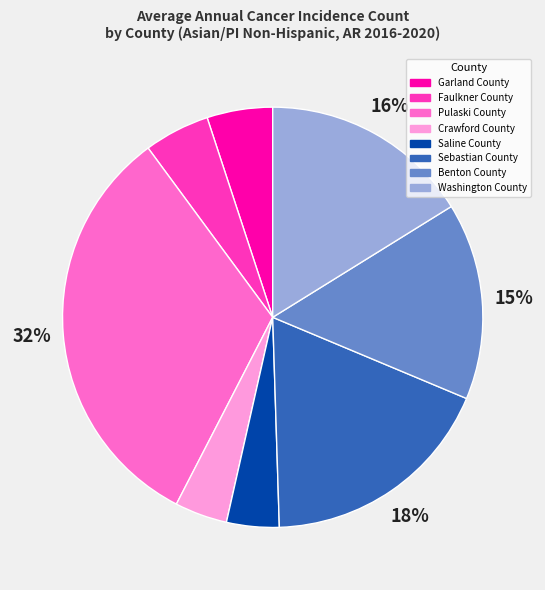

Which has a higher value, Sebastian County or Garland County?

Sebastian County